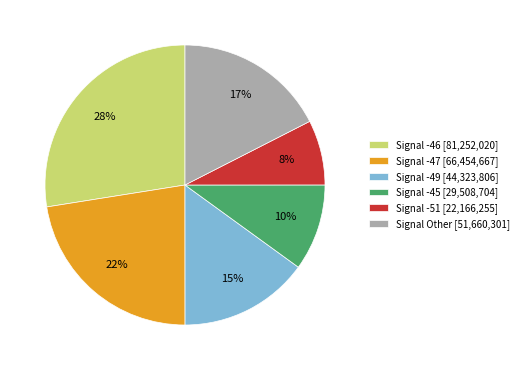

To the nearest percent, what portion does Signal -51 [22,166,255] represent?

8%